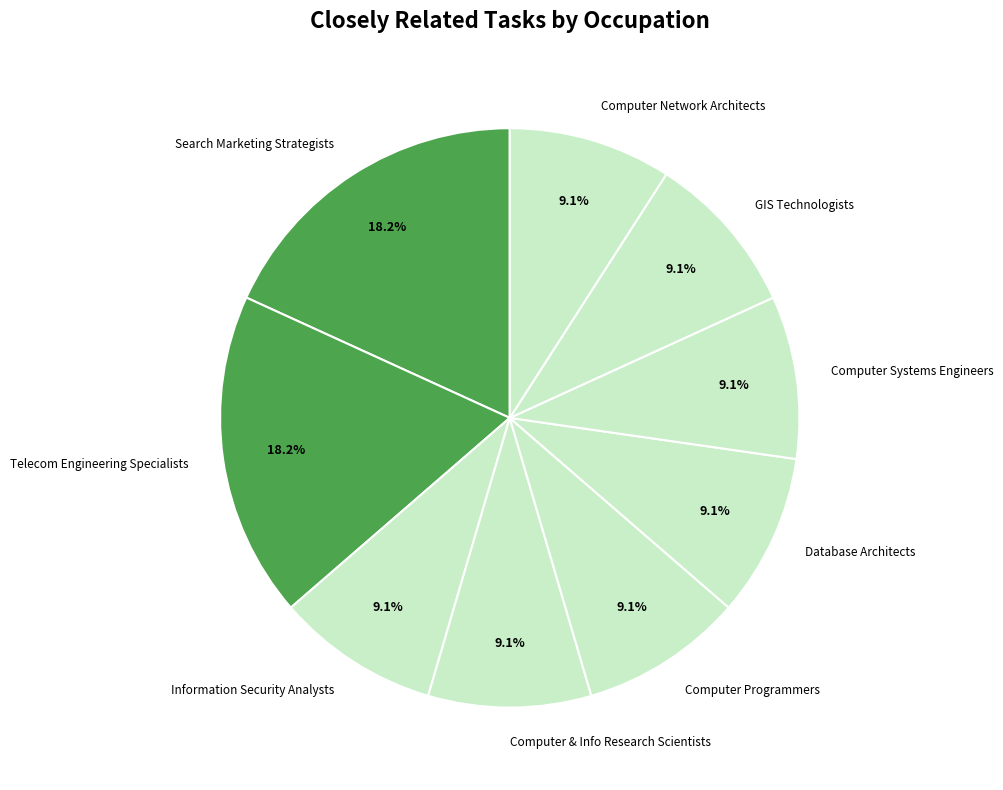

Does any single category account for the majority?

No